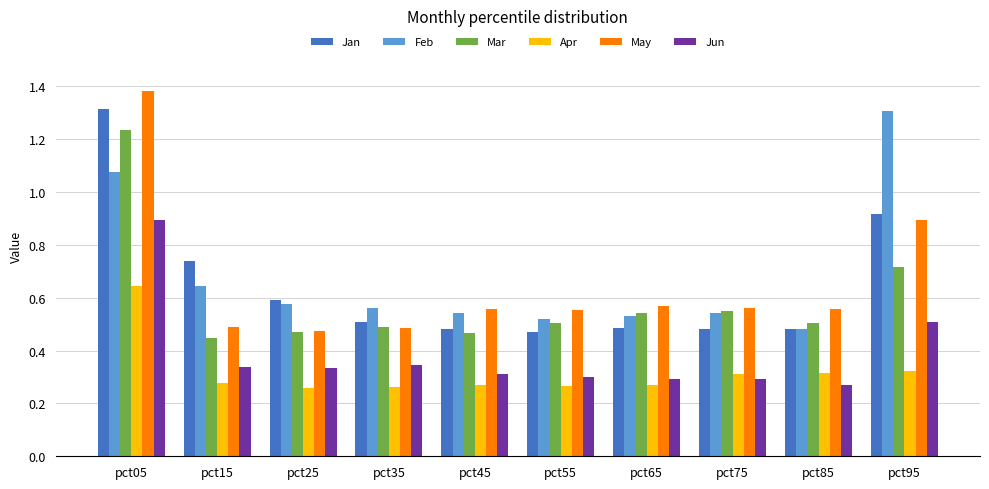

What is the sum of all Feb values?

6.8